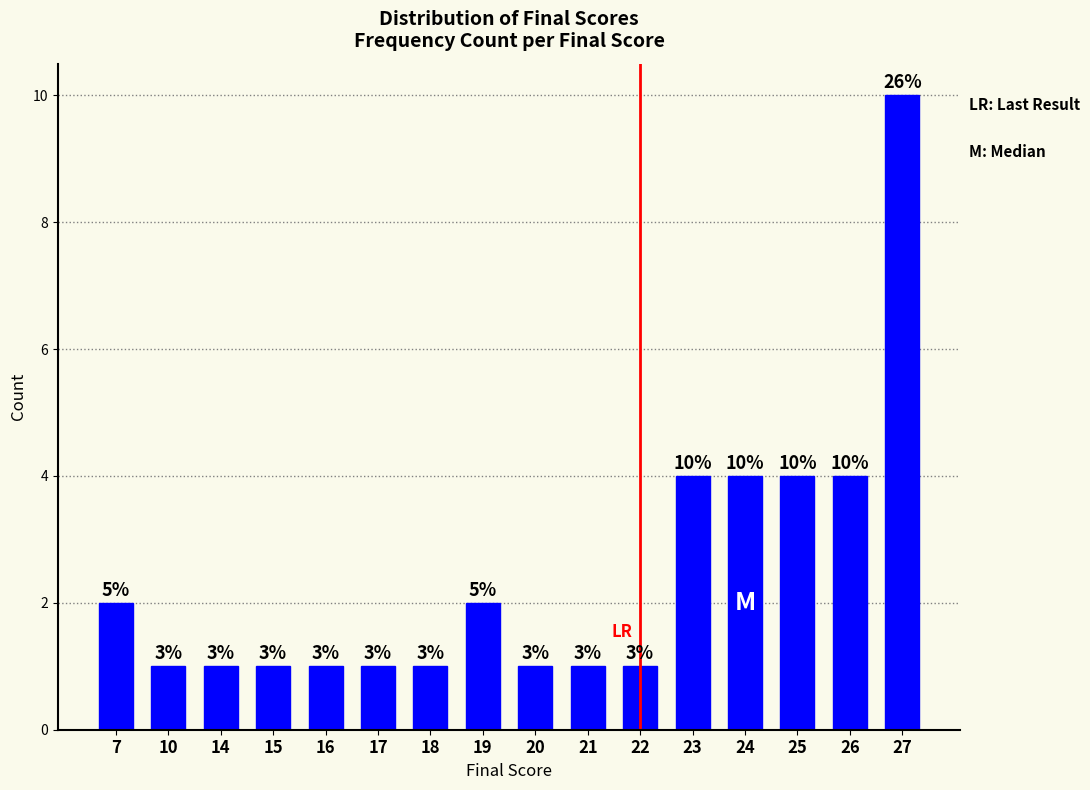

How many bars are there in total?

16